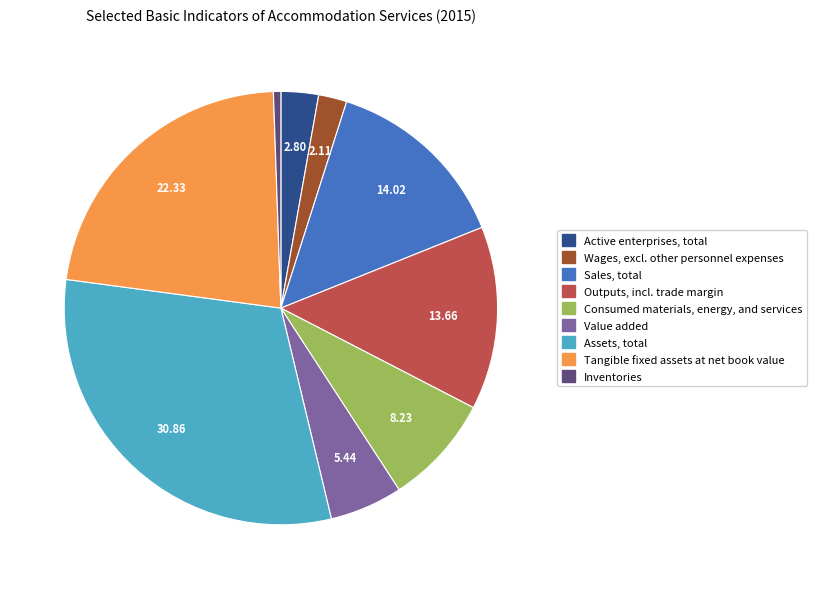

Between Consumed materials, energy, and services and Sales, total, which is larger?

Sales, total